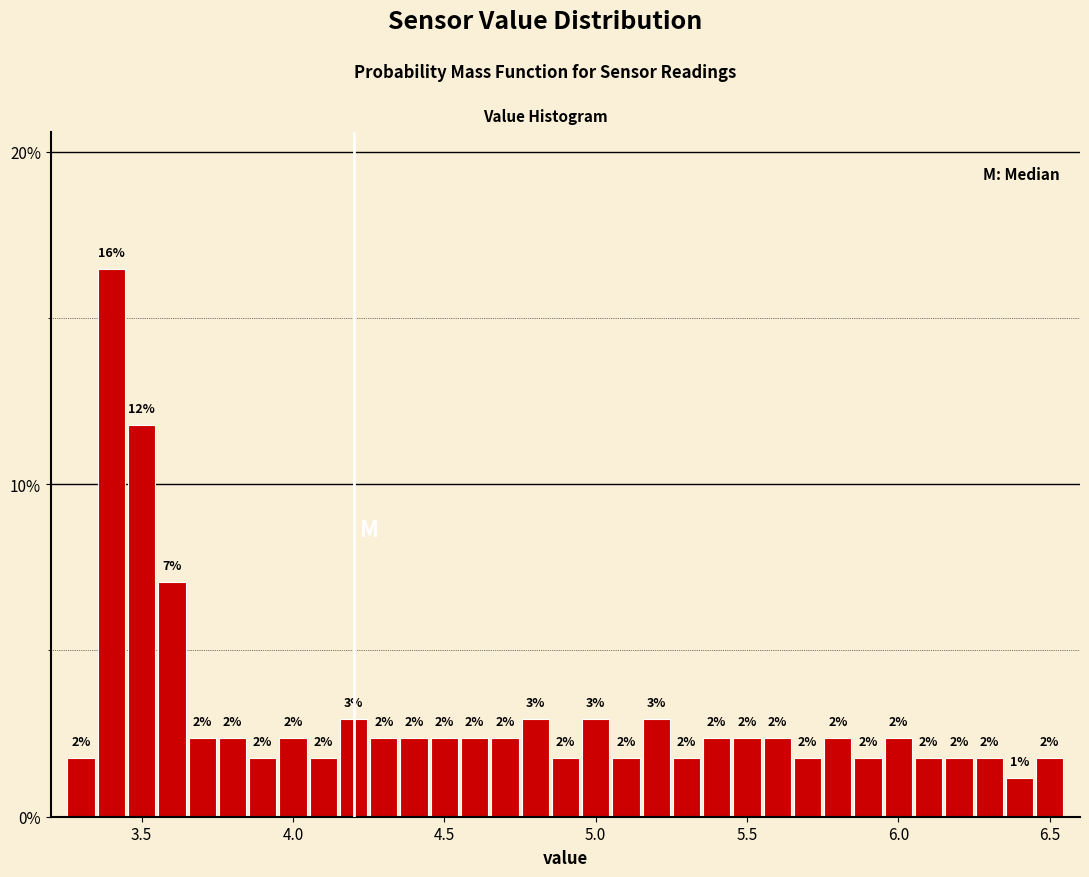

Around what value on the x-axis is the tallest bar? Give the approximate position of its centre, as read against the axis.

3.40